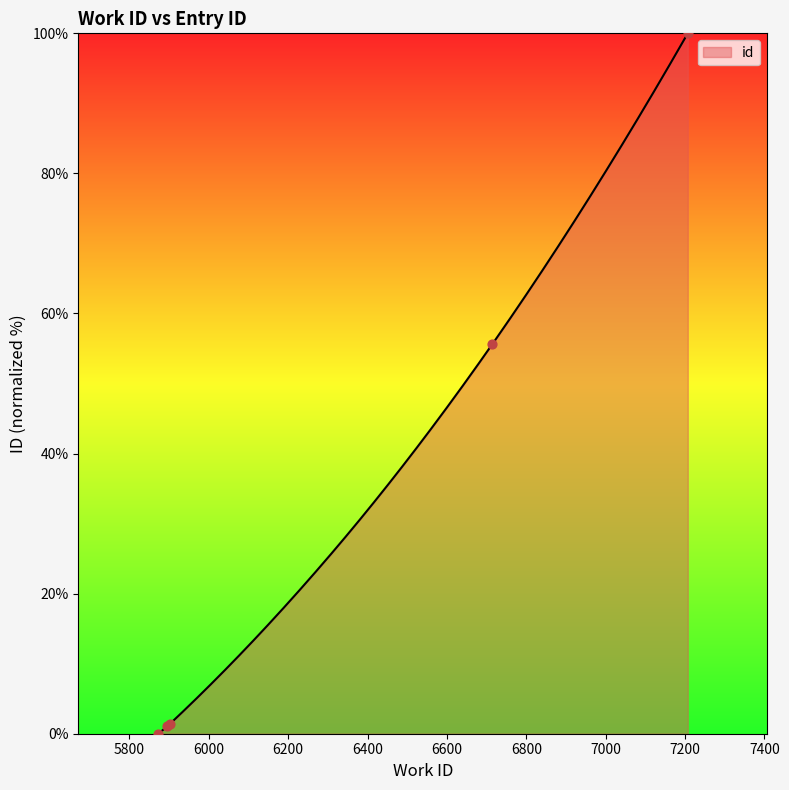

What is the change in value from 5895 to 7207?

+99.0